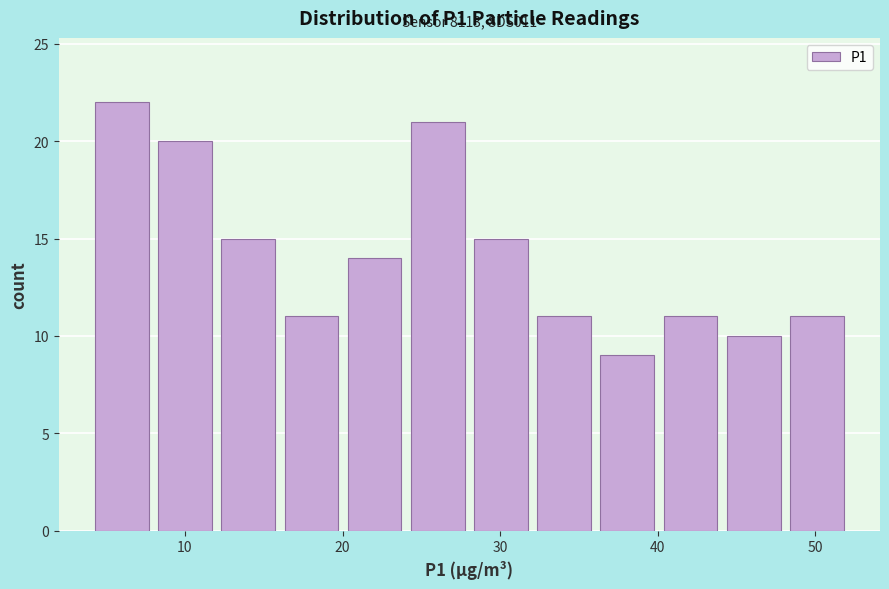

Which range on the x-axis has the tallest bar?

4 to 8